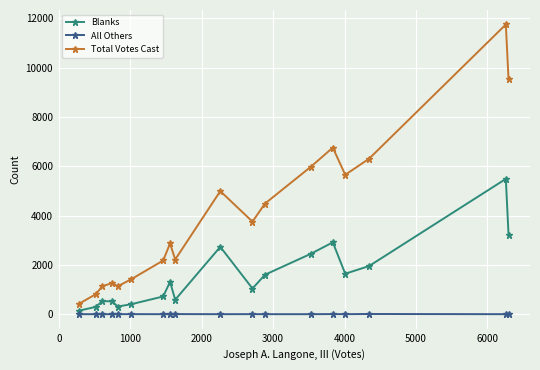

True or false: All Others has more than 1 interior local peaks.

True